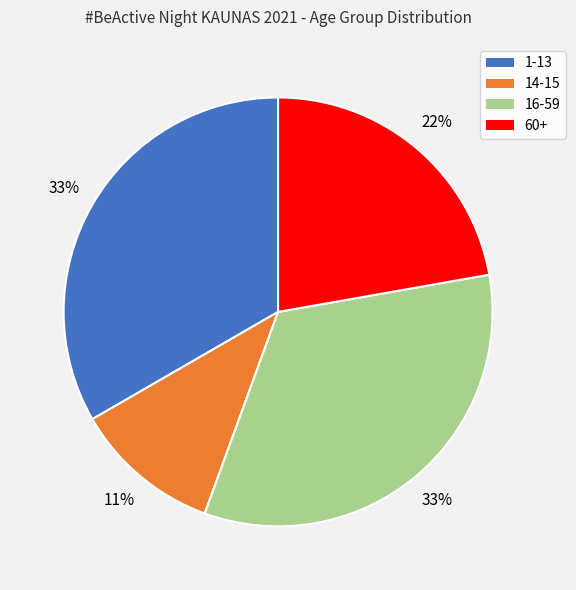

To the nearest percent, what is the combined percentage of 1-13 and 16-59?

67%